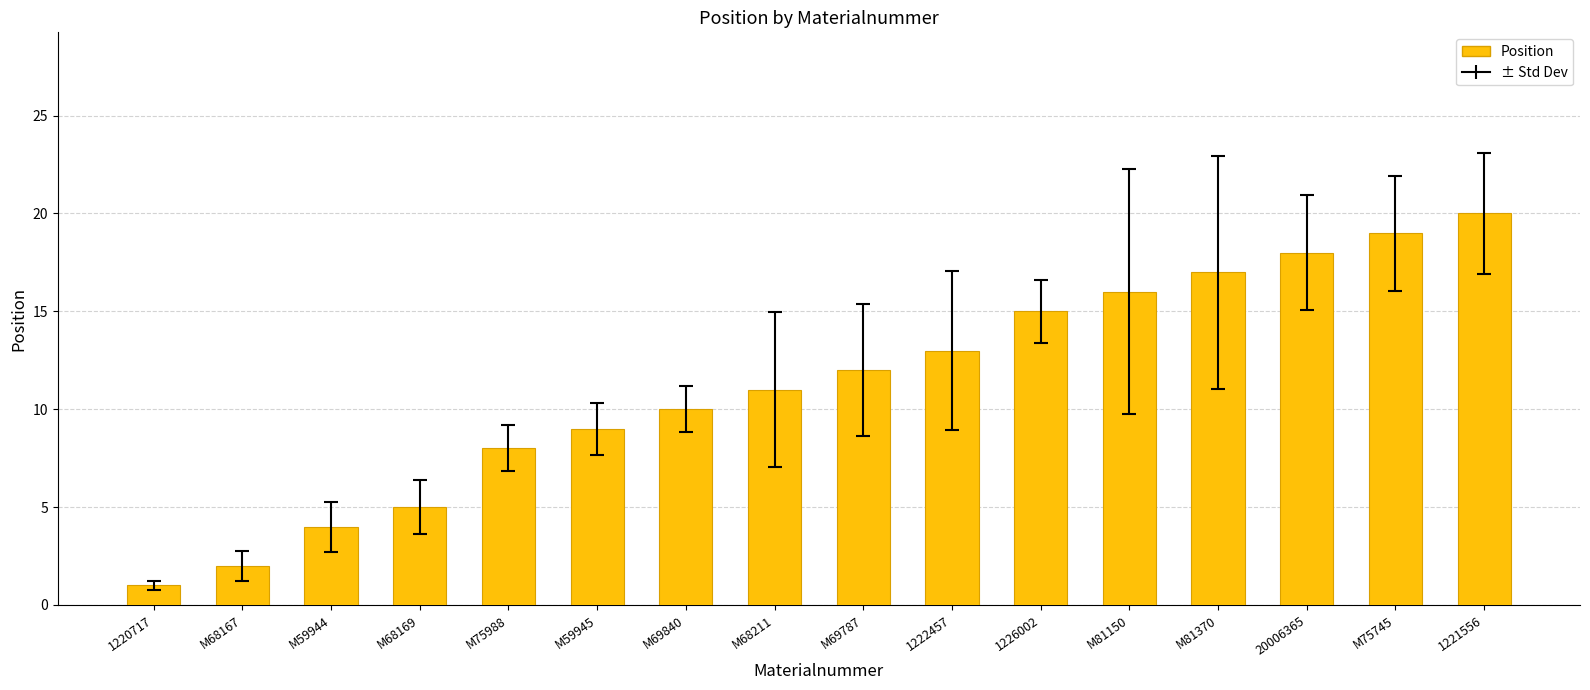

List the labels in order of value, smallest first.

1220717, M68167, M59944, M68169, M75988, M59945, M69840, M68211, M69787, 1222457, 1226002, M81150, M81370, 20006365, M75745, 1221556